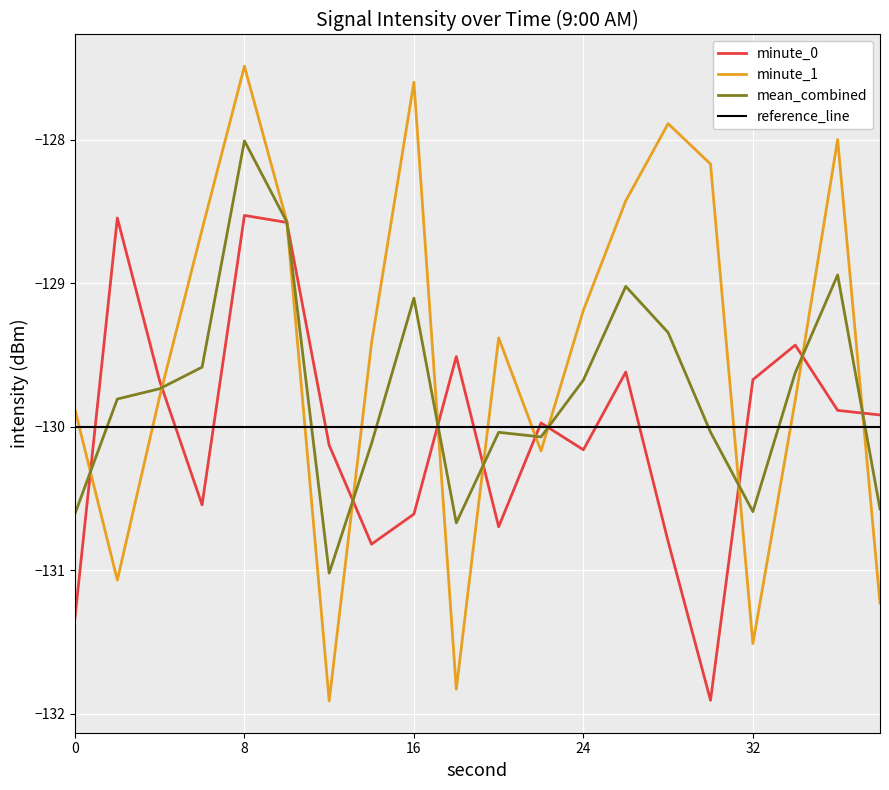

Count the number of categories in the chart.

20